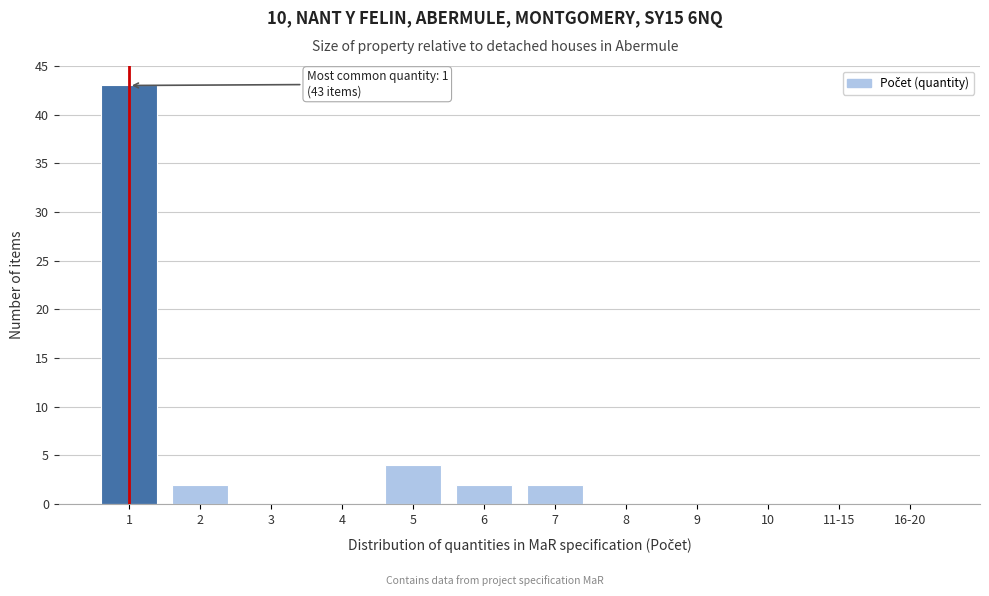

Reading right to left, transcribe all the data shown in this chart.

16-20=0	11-15=0	10=0	9=0	8=0	7=2	6=2	5=4	4=0	3=0	2=2	1=43